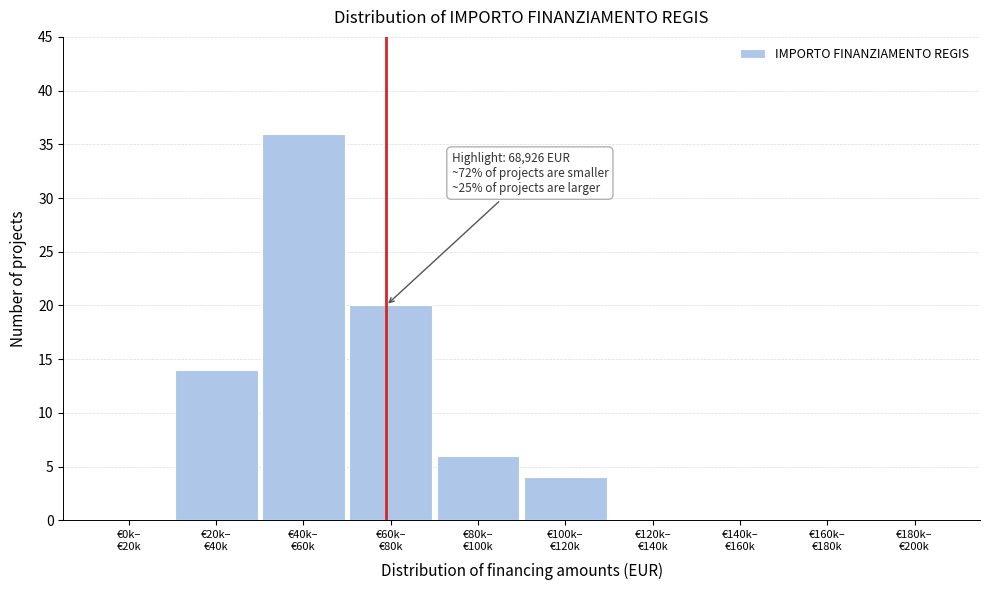

What is the sum of all values?

80